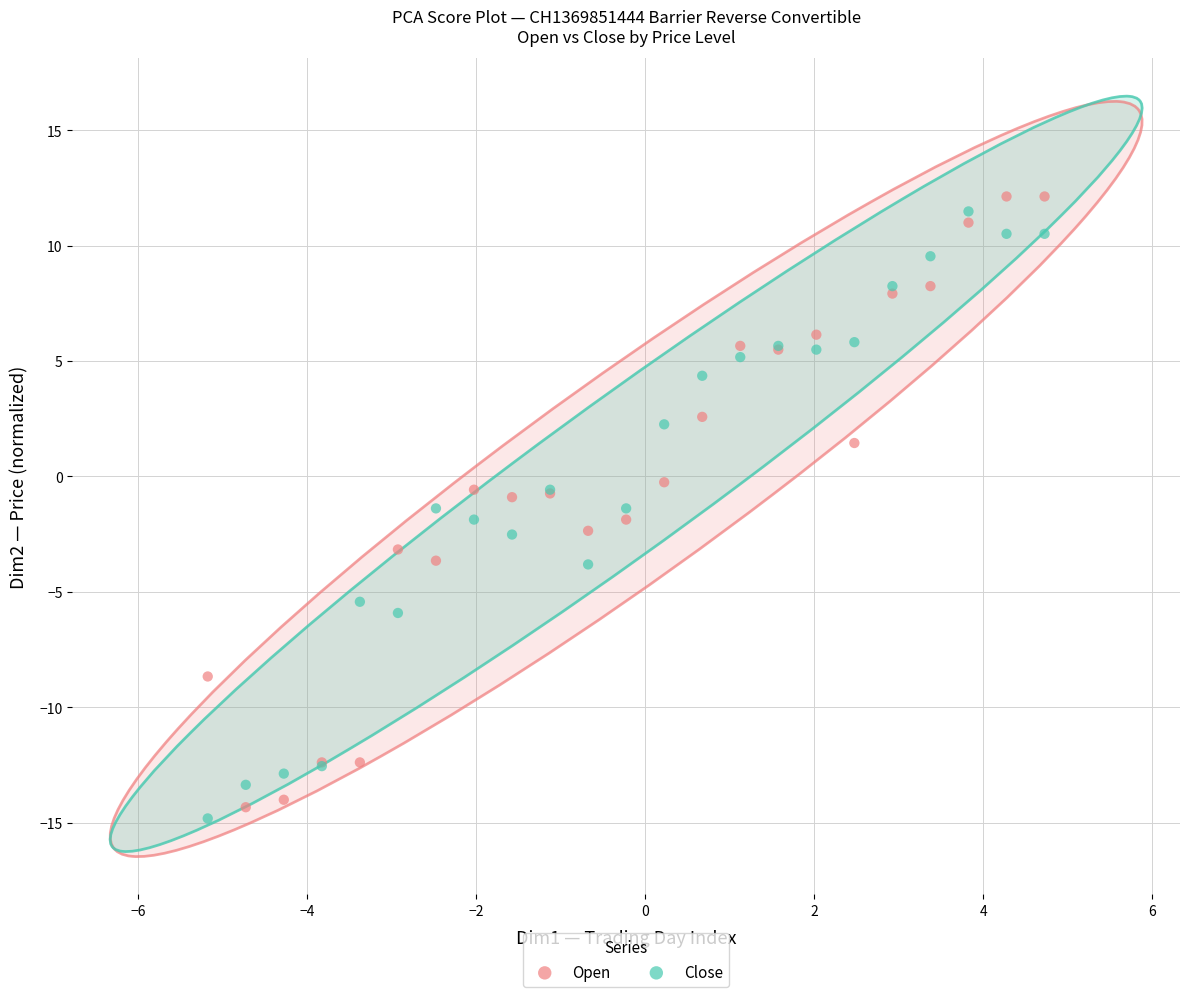

Which series reaches the maximum Y coordinate?

Open